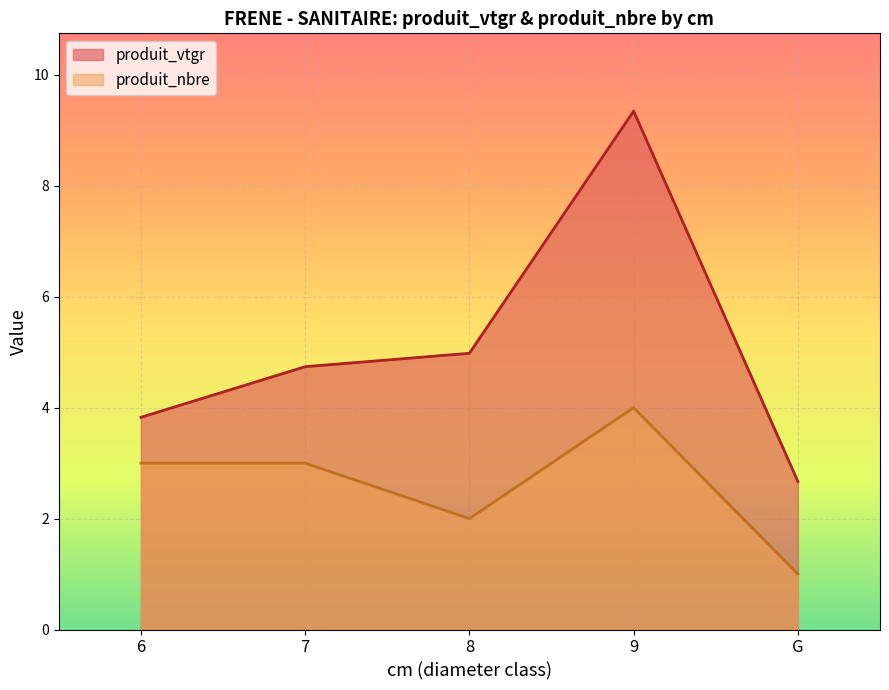

List the series in order of their overall mean, lowest first.

produit_nbre, produit_vtgr